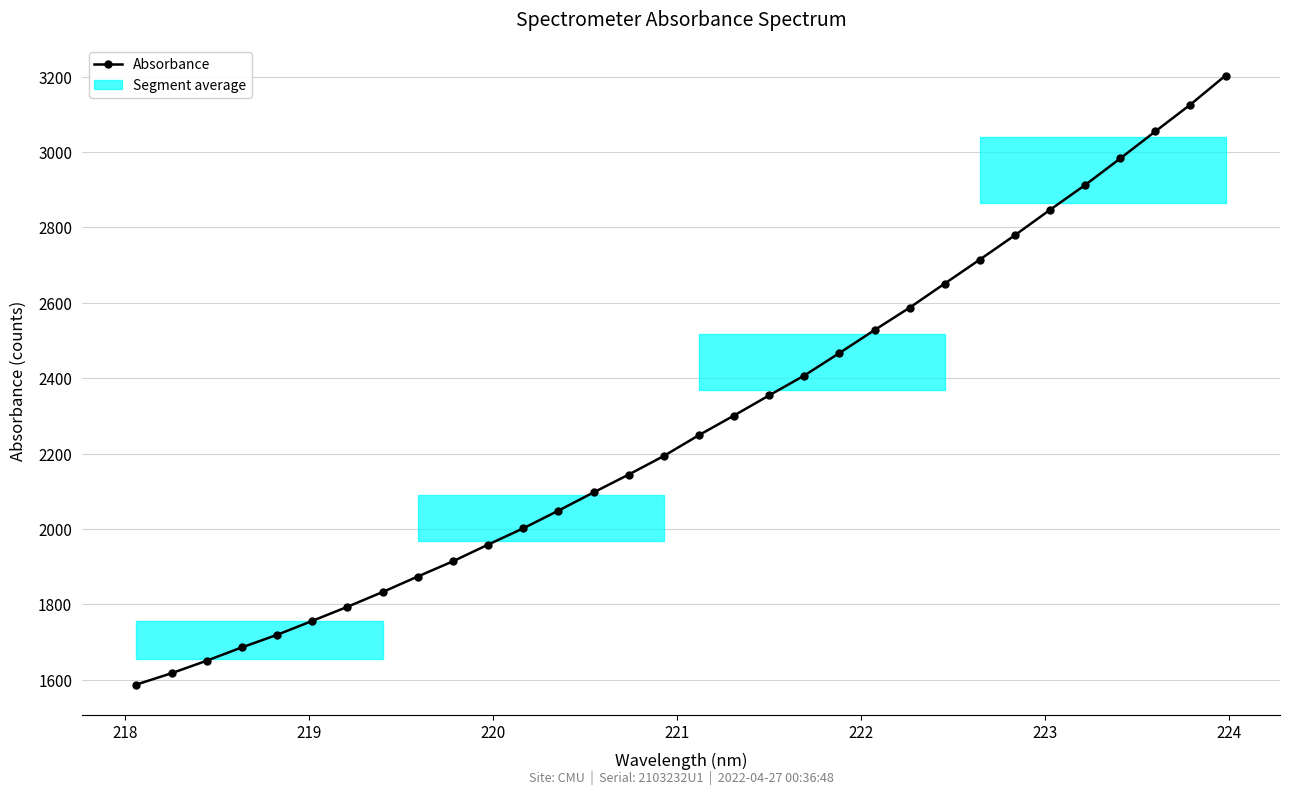

How many lines are shown in the chart?

1